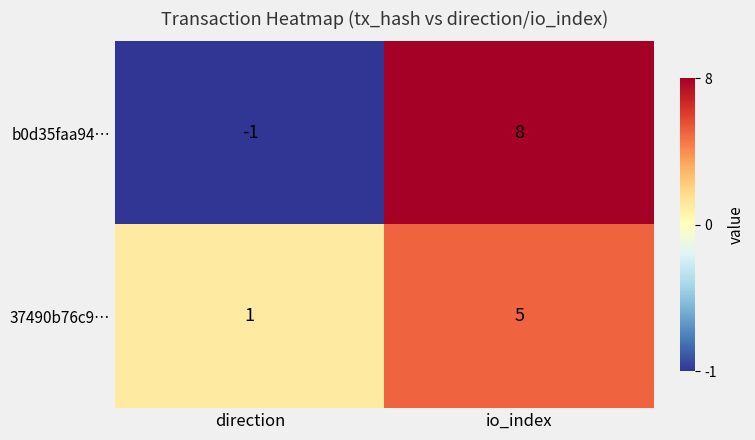

The b0d35faa94… series shows 8 at io_index. True or false?

True